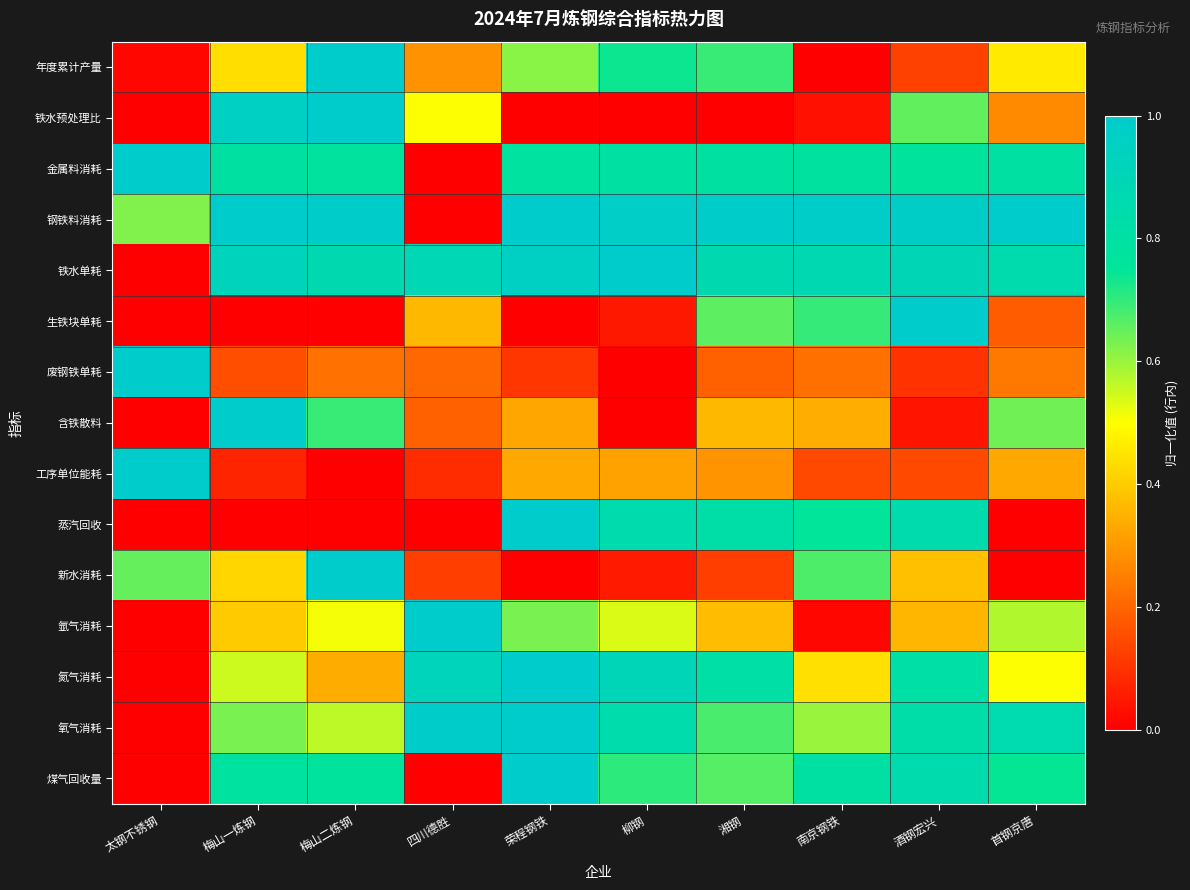

At 南京钢铁, list the series in order from largest to smallest.

钢铁料消耗, 铁水单耗, 煤气回收量, 金属料消耗, 蒸汽回收, 生铁块单耗, 新水消耗, 氧气消耗, 氮气消耗, 含铁散料, 废钢铁单耗, 工序单位能耗, 铁水预处理比, 氩气消耗, 年度累计产量